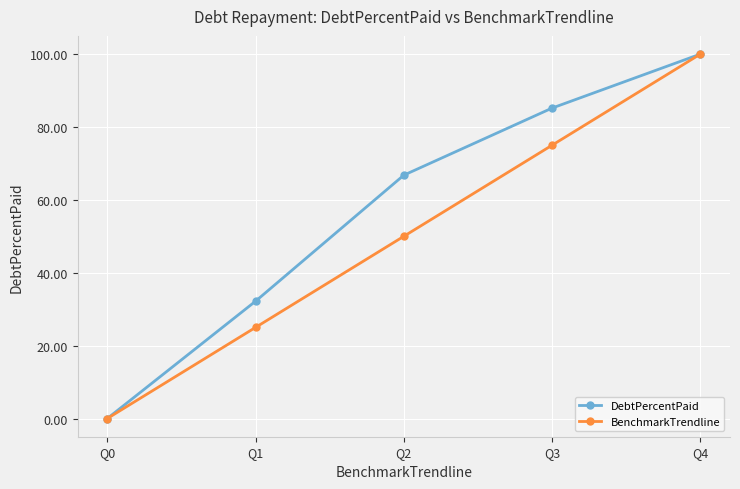

At which category is the sum across all series the highest?

Q4